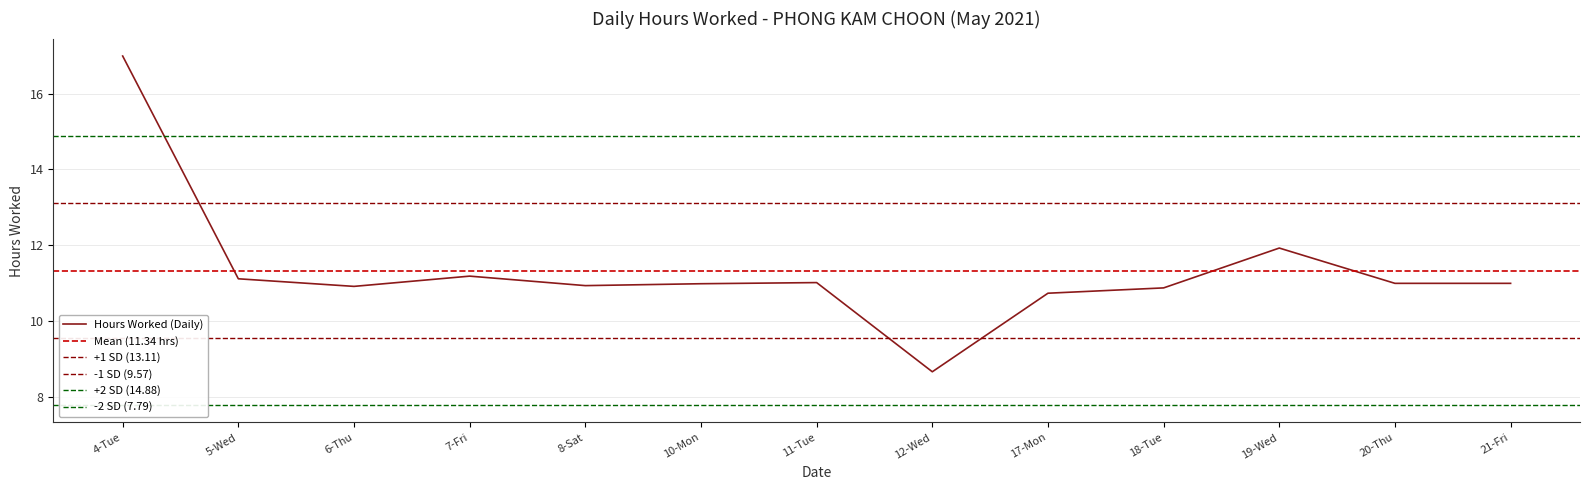

List the labels in order of value, largest first.

4-Tue, 19-Wed, 7-Fri, 5-Wed, 11-Tue, 20-Thu, 21-Fri, 10-Mon, 8-Sat, 6-Thu, 18-Tue, 17-Mon, 12-Wed